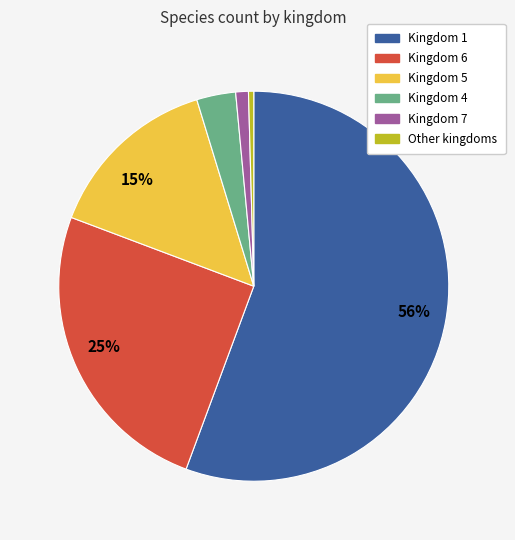

Is there any slice that represents more than half of the pie?

Yes